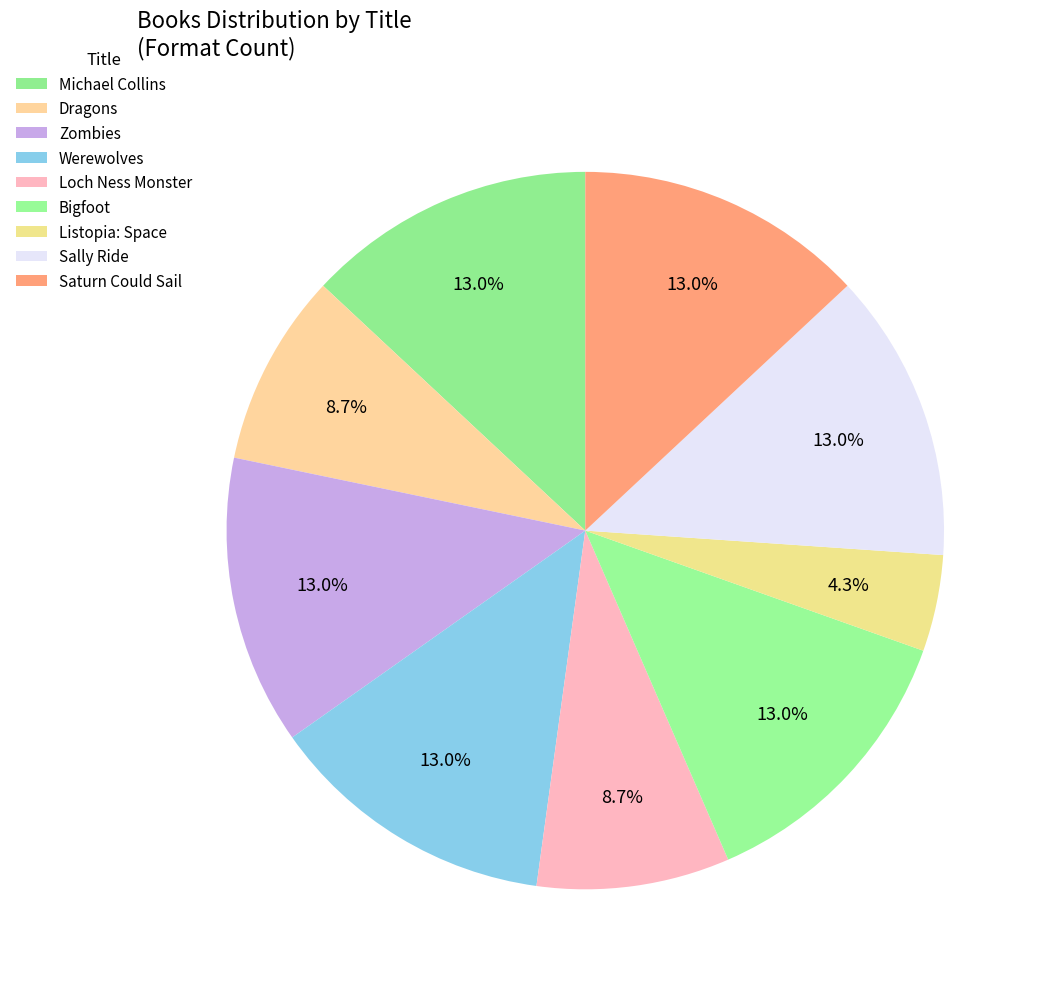

To the nearest percent, what percentage of the pie is Bigfoot?

13%